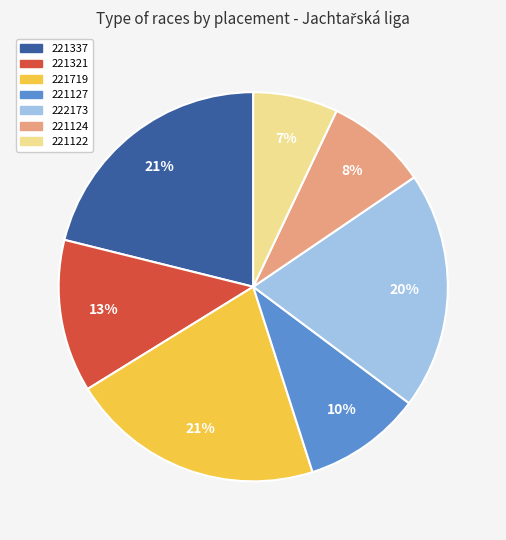

Which category has the smallest portion of the pie?

221122